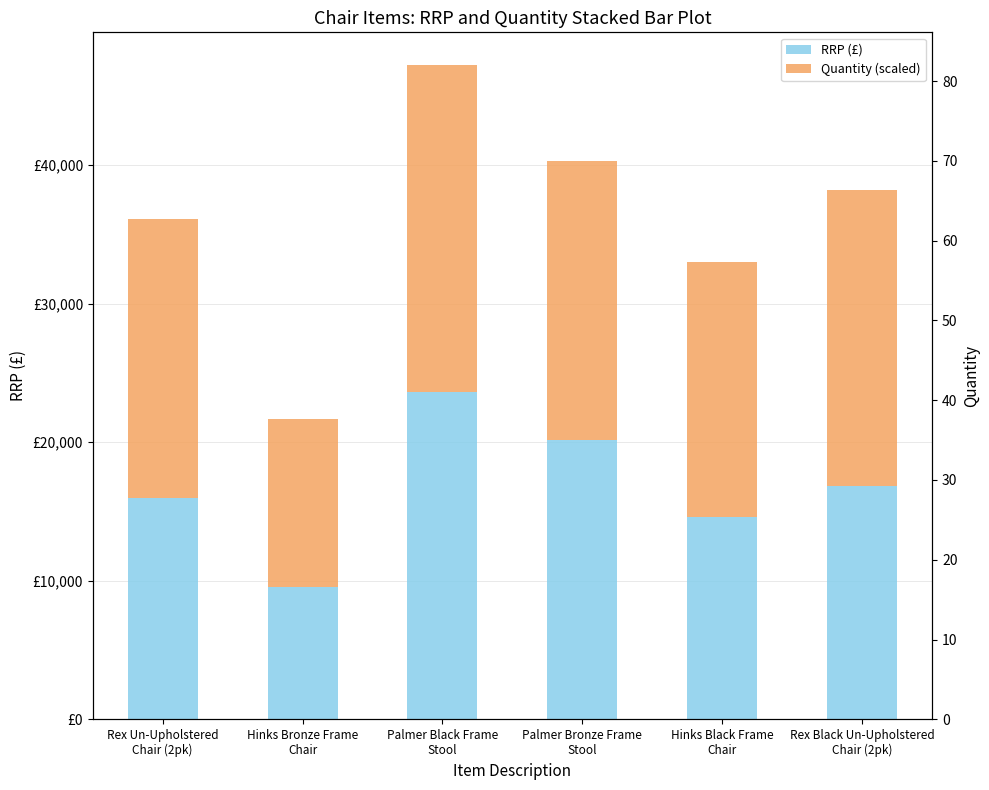

Rank the series by their maximum value, from lowest to highest.

RRP (£), Quantity (scaled)